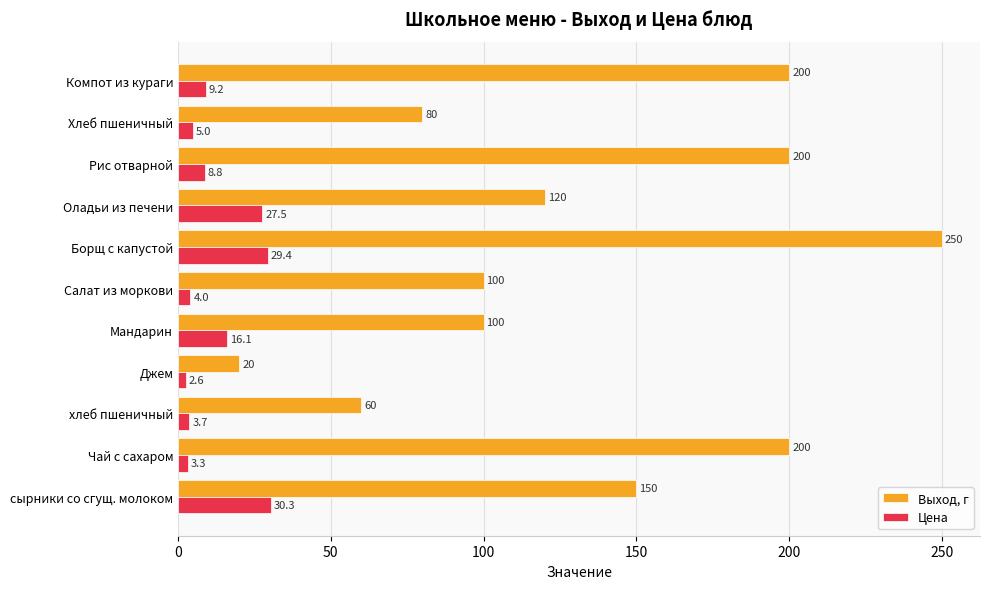

List the series in order of their peak value, lowest first.

Цена, Выход, г